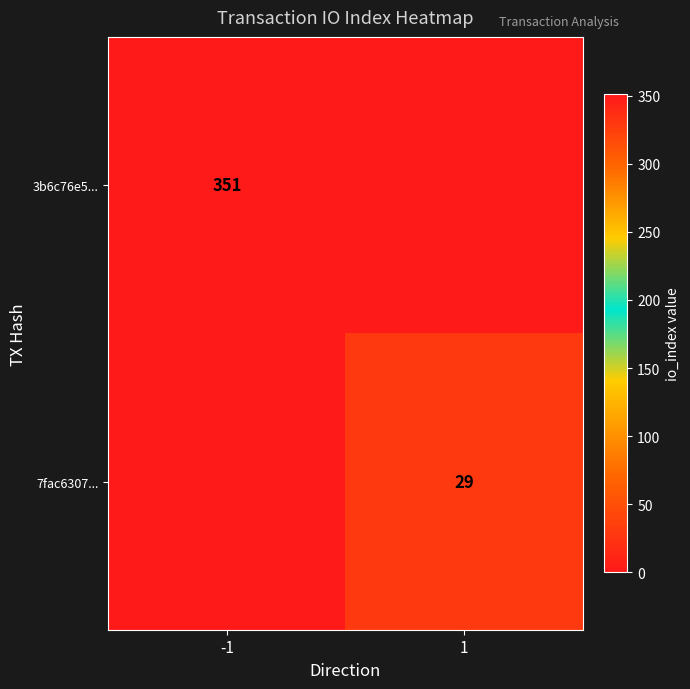

How many data points does each series have?

2